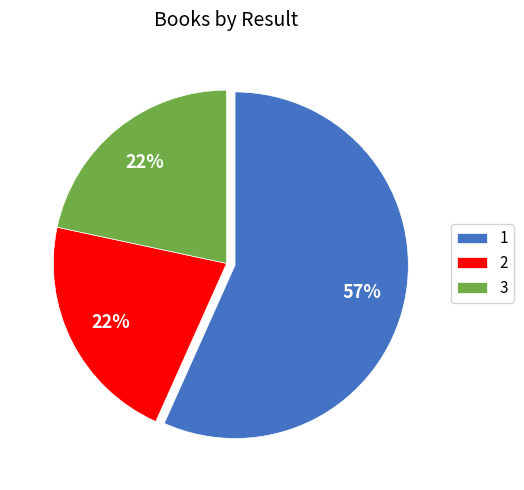

Is the sum of 2 and 1 greater than half?

Yes